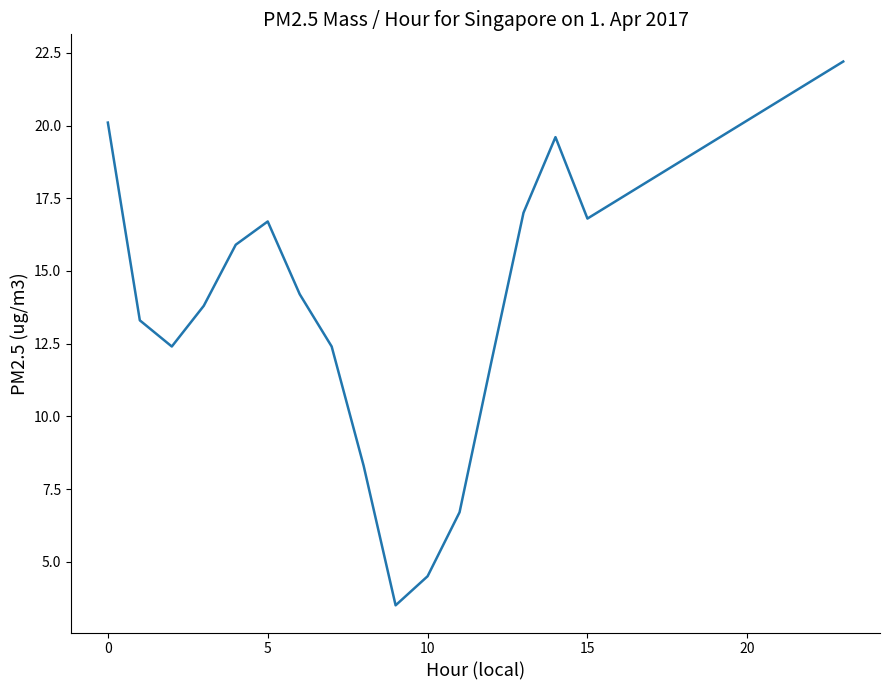

Reading right to left, extract all data points from this chart.

22.2	16.8	19.6	17.0	11.9	6.7	4.5	3.5	8.3	12.4	14.2	16.7	15.9	13.8	12.4	13.3	20.1